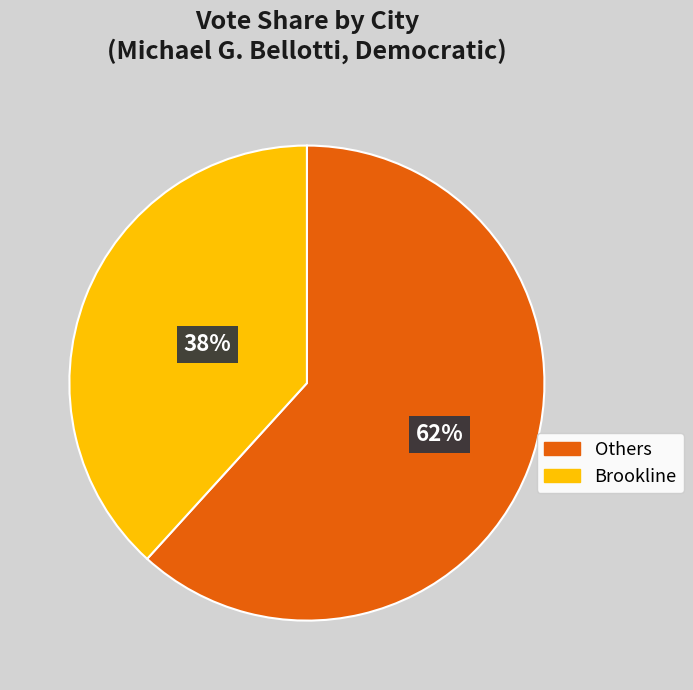

Combined, do Brookline and Others account for over 50%?

Yes